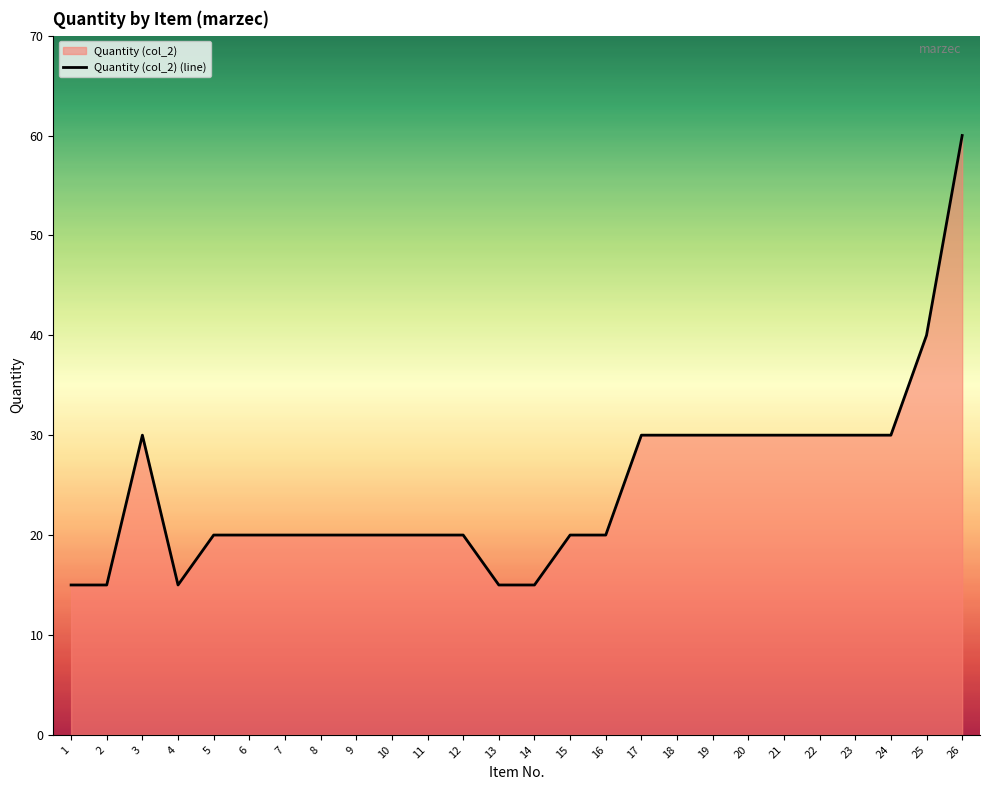

What is the minimum value shown in the chart?

15